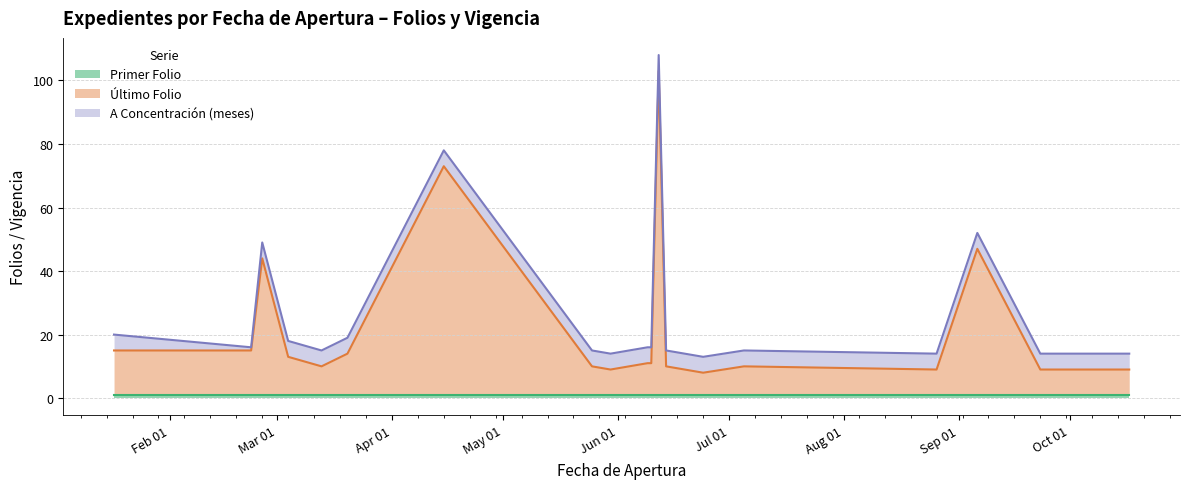

True or false: A Concentración (meses) and Último Folio cross at least once.

False